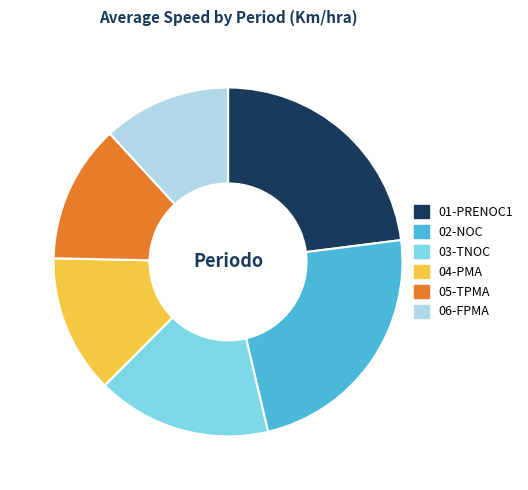

Which slice is the smallest?

06-FPMA